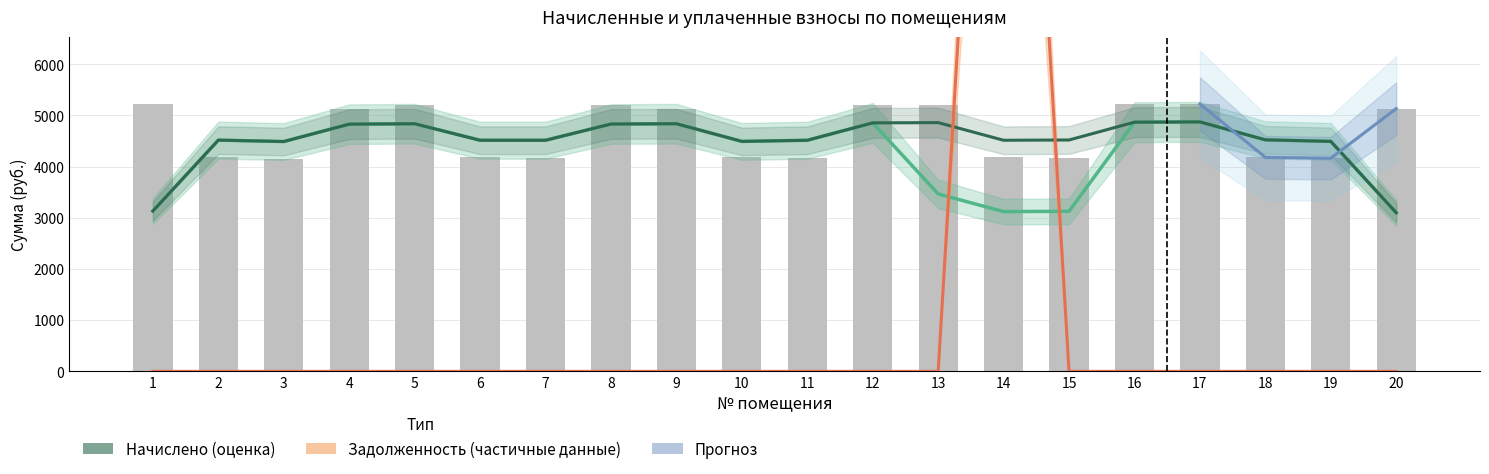

Is it true that начислено equals 4156.6 at 3?

True